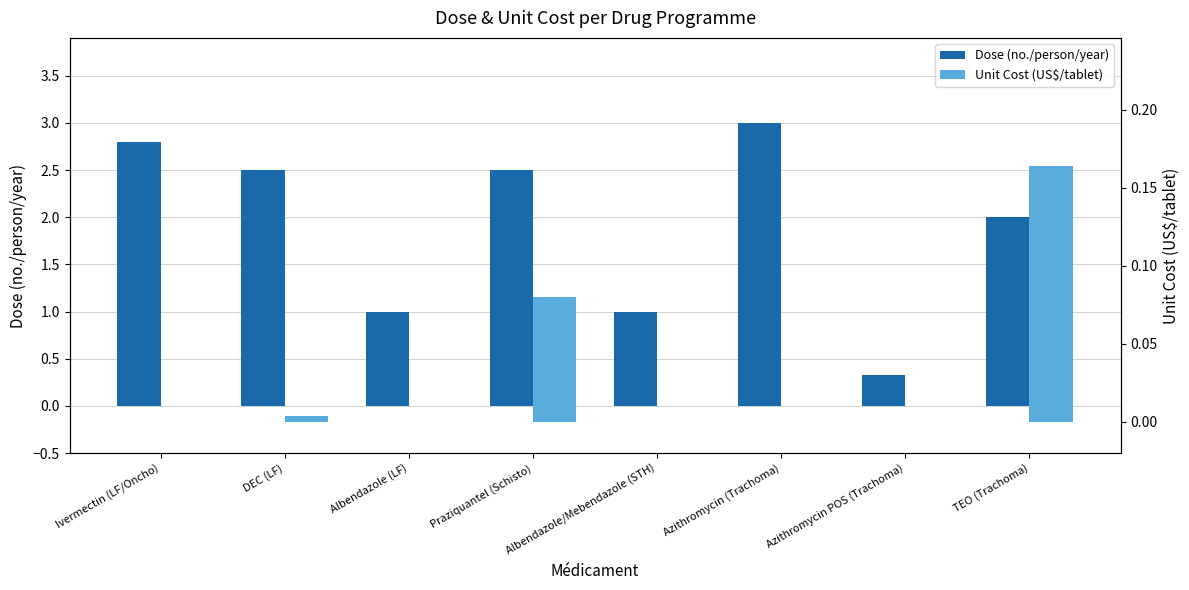

Which label corresponds to the smallest value in the chart?

Ivermectin (LF/Oncho)